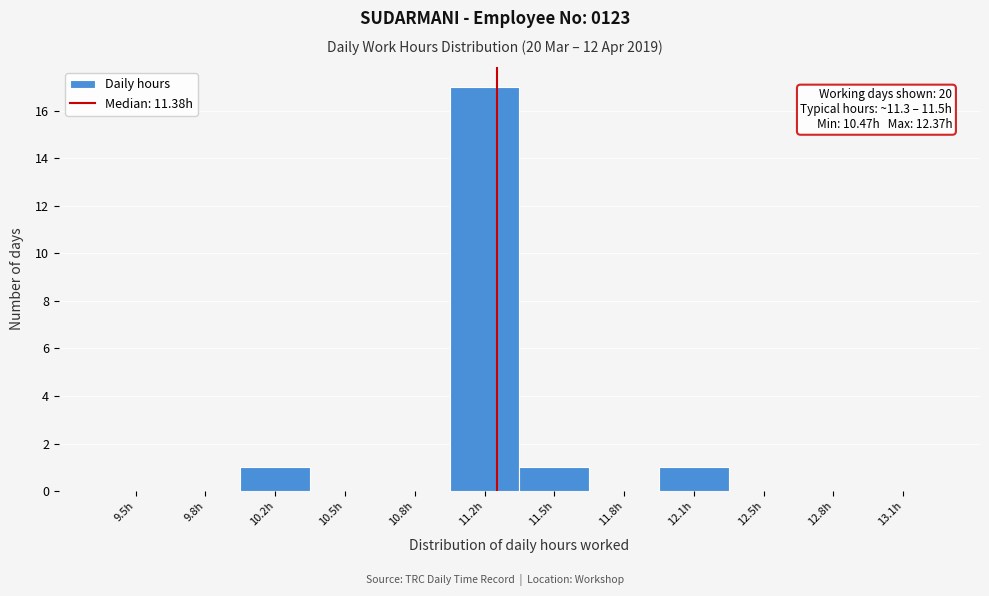

Reading left to right, what are all the values shown in this chart?

9.5h=0	9.8h=0	10.2h=1	10.5h=0	10.8h=0	11.2h=17	11.5h=1	11.8h=0	12.1h=1	12.5h=0	12.8h=0	13.1h=0